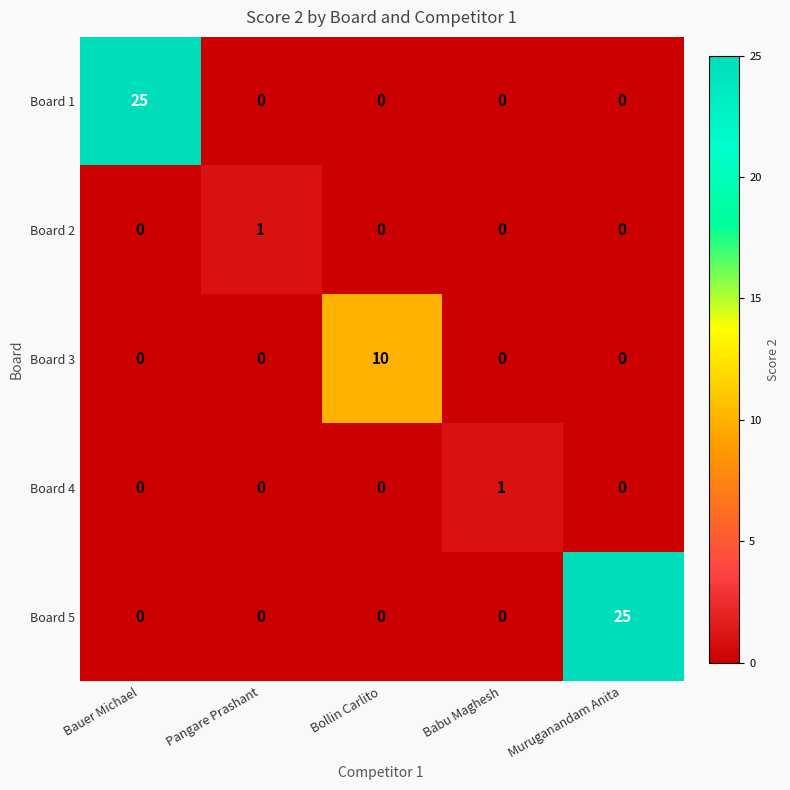

What is the sum of all Board 1 values?

25